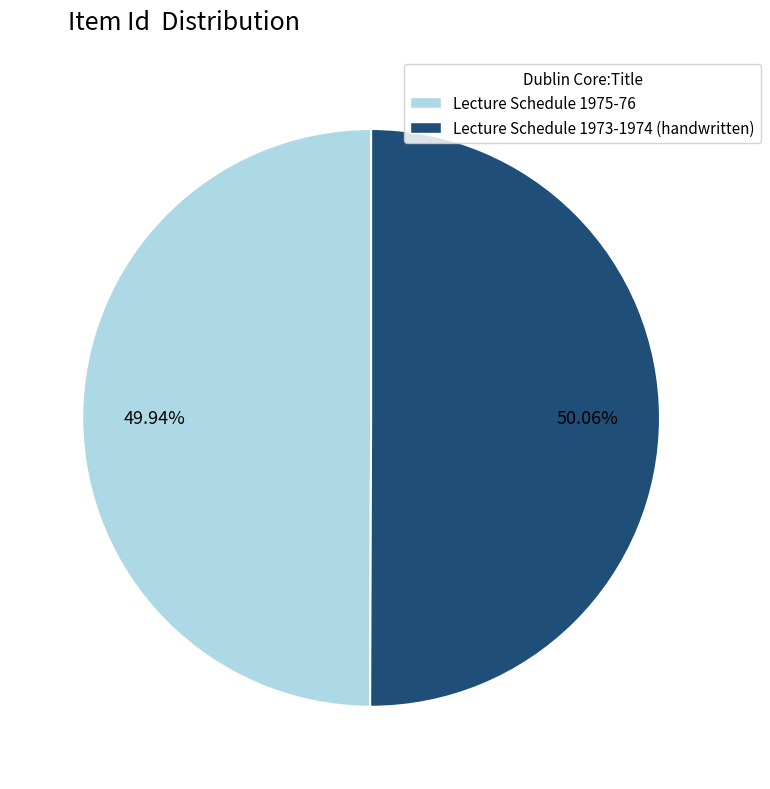

To the nearest percent, what is the combined percentage of Lecture Schedule 1975-76 and Lecture Schedule 1973-1974 (handwritten)?

100%